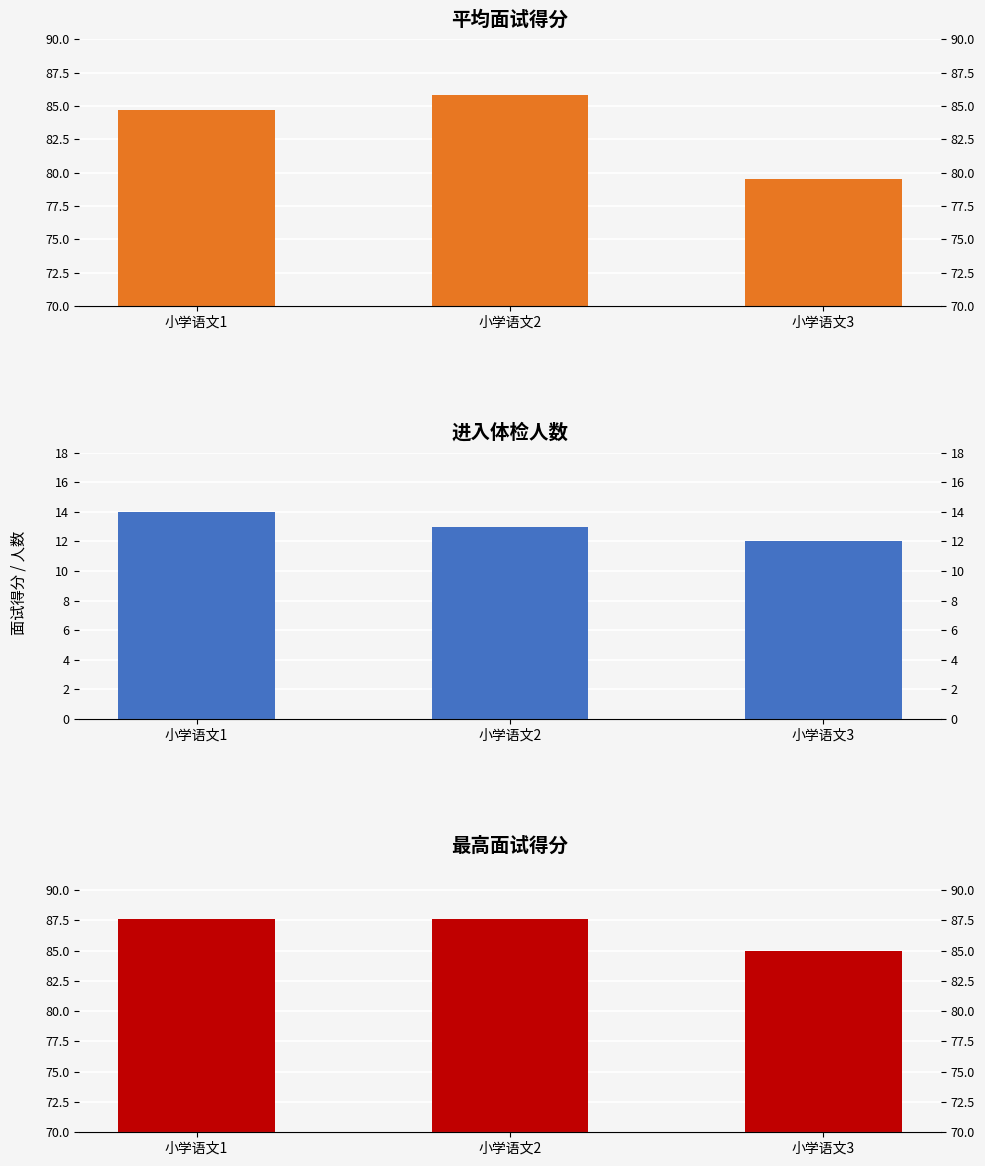

Is the value of 最高面试得分 at 小学语文1 greater than the value of 进入体检人数 at 小学语文1?

Yes